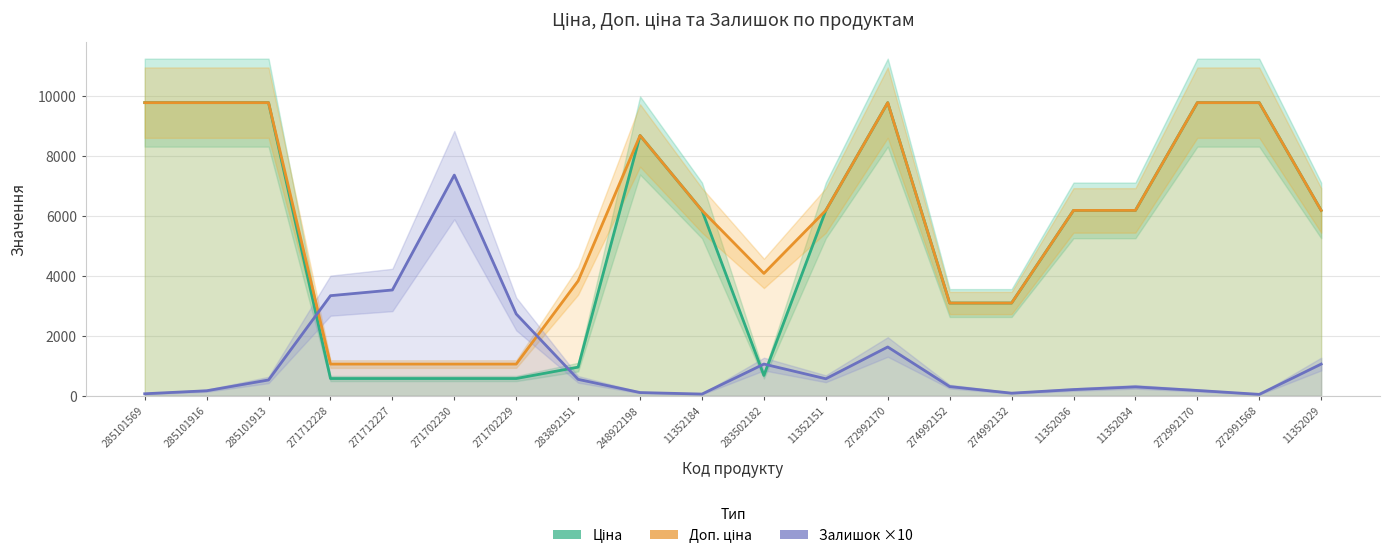

Read the Доп. ціна value at 274992152.

3095.0